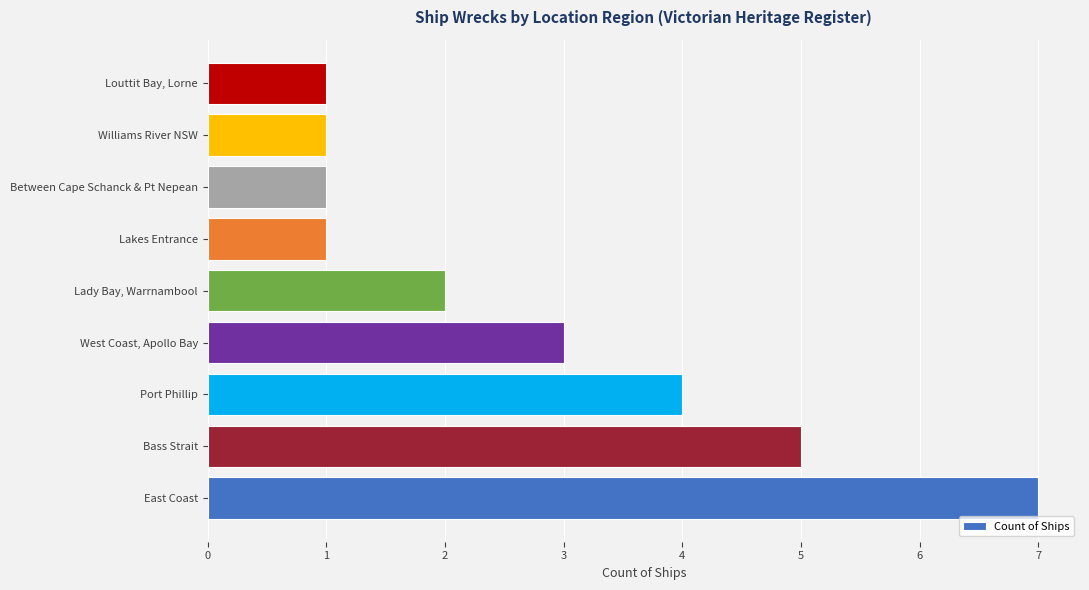

Is it true that the value at Between Cape Schanck & Pt Nepean is 0?

False